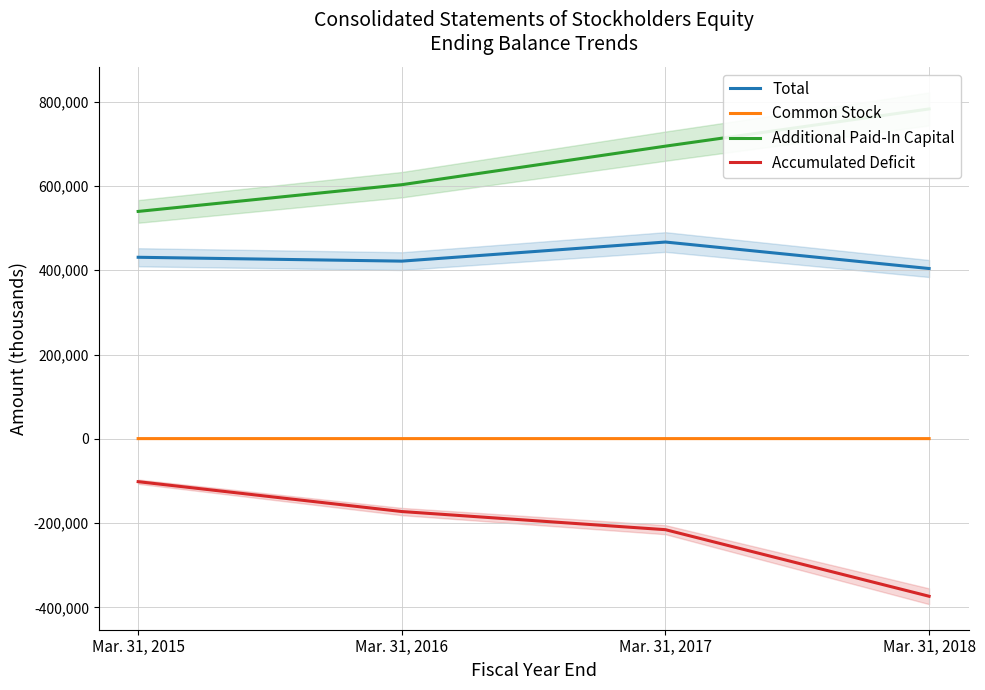

How many data points does each series have?

4